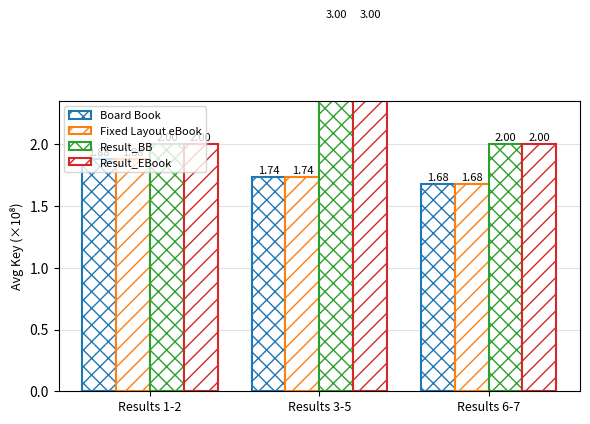

What is the sum of the Result_BB values at Results 1-2 and Results 3-5?

5.0